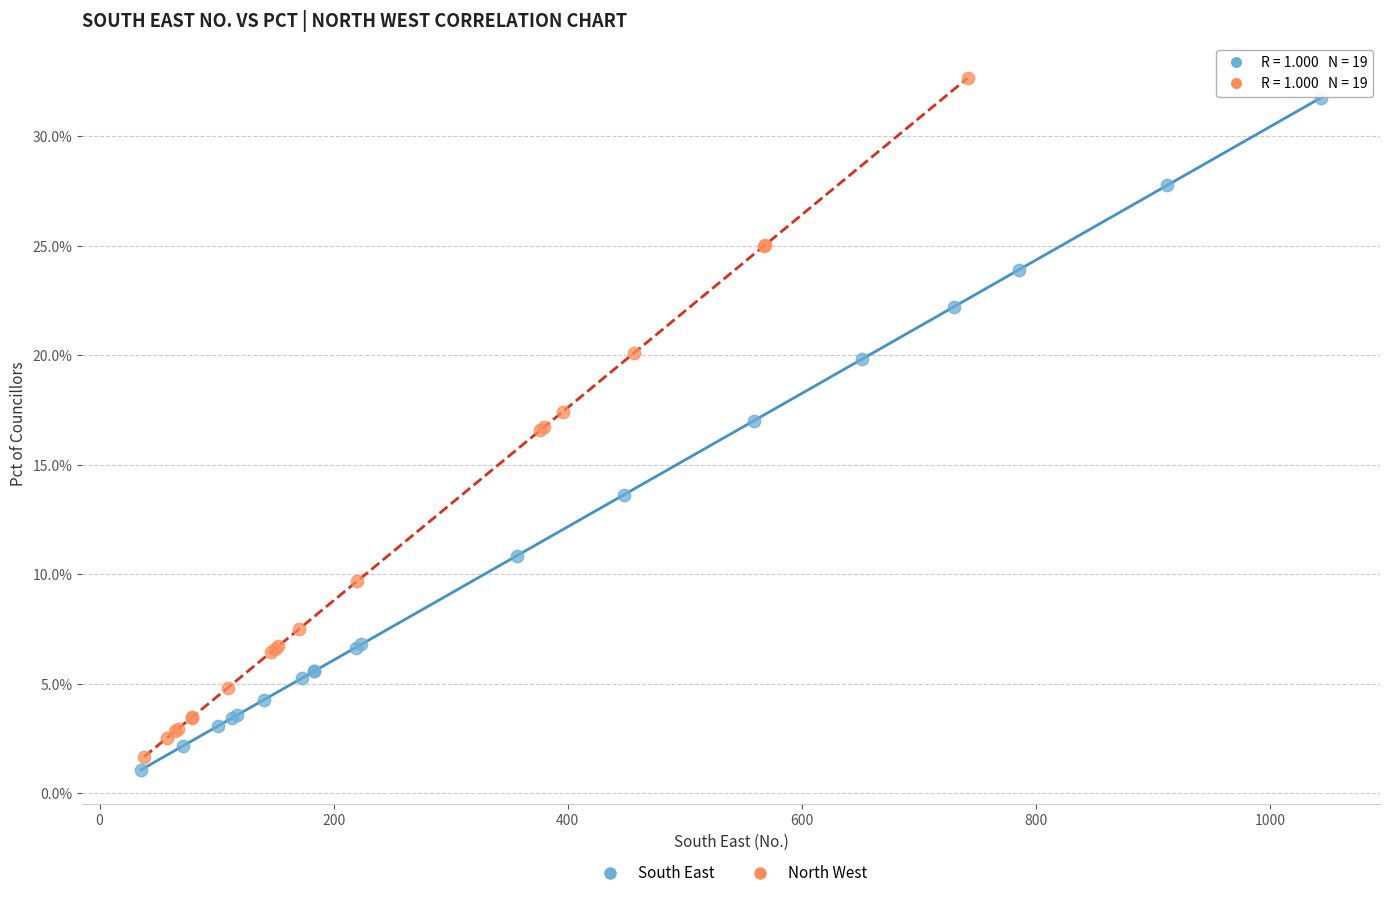

Which series reaches the minimum Y coordinate?

South East